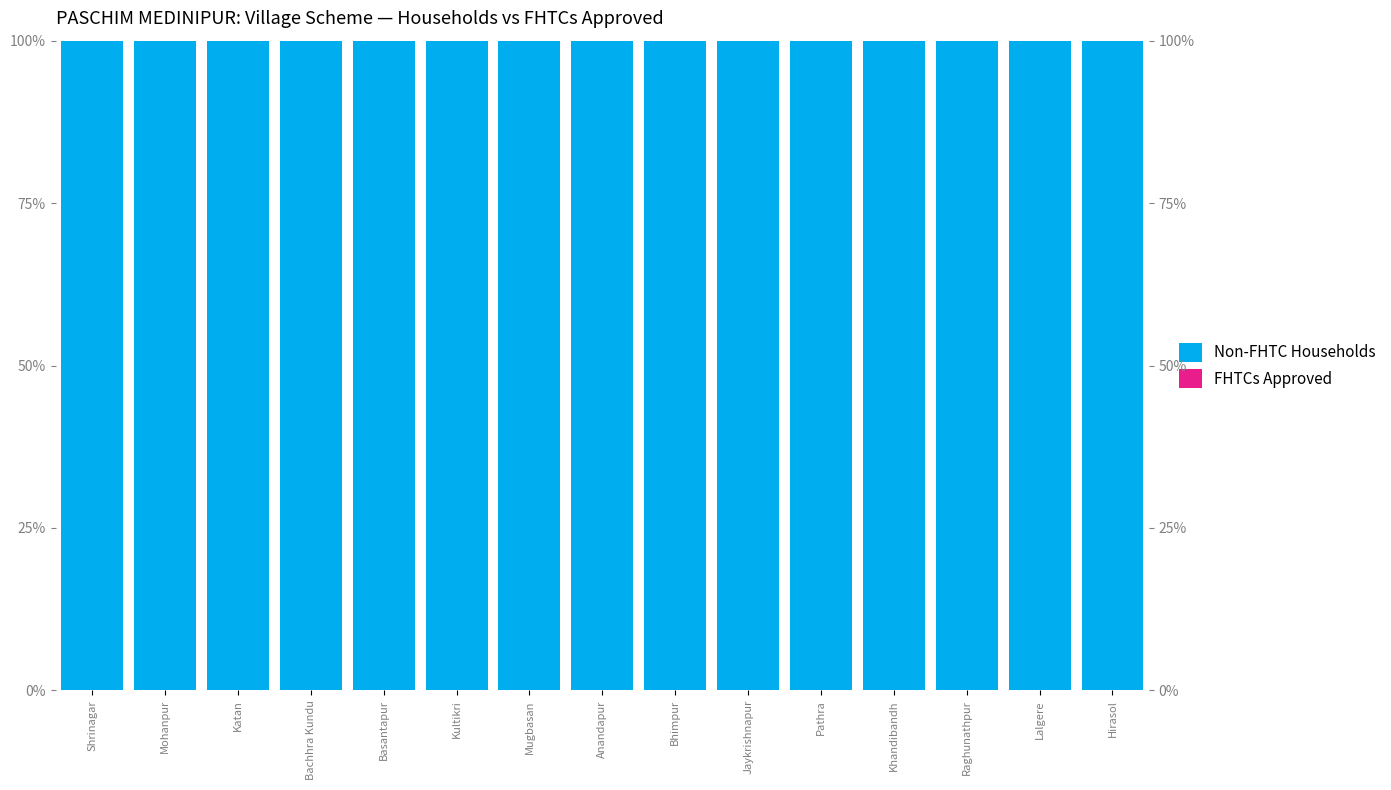

What is the maximum value shown in the chart?

100